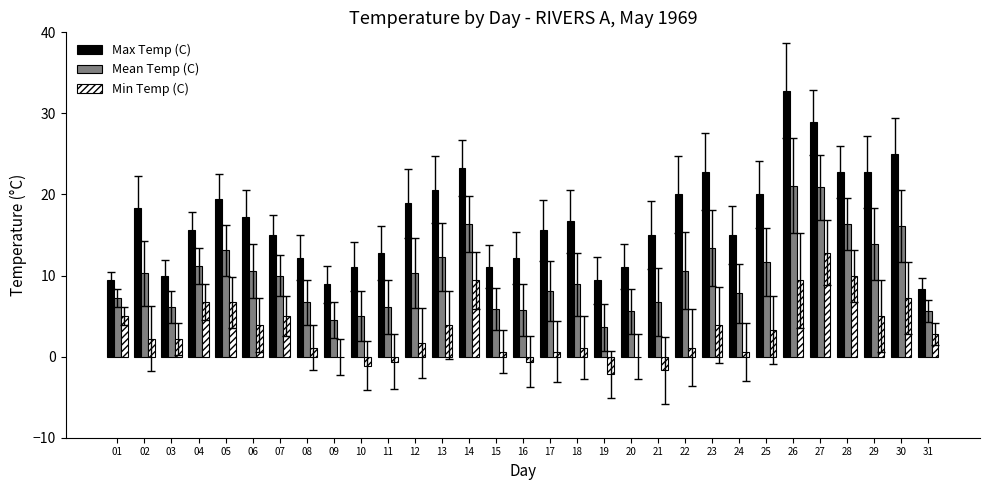

The value of Mean Temp (C) at 31 is 2.8. True or false?

False